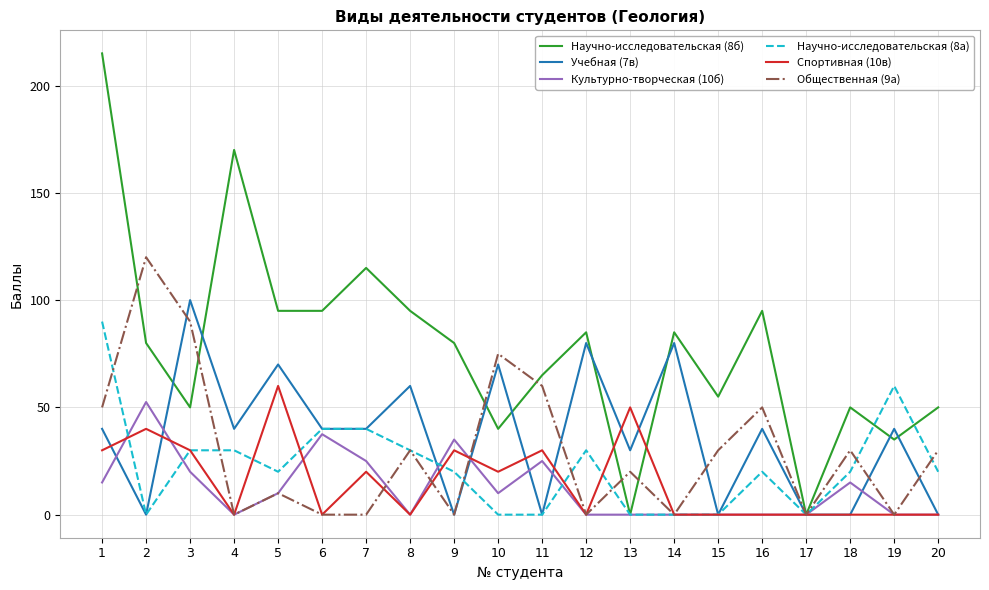

The value of Научно-исследовательская (8б) at 18 is 50.0. True or false?

True